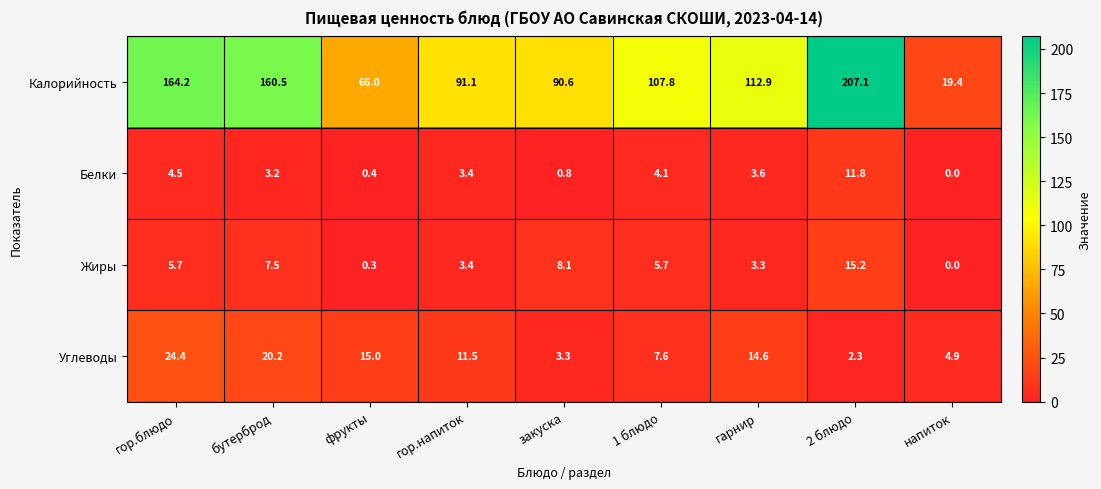

How many distinct data groups are displayed?

4